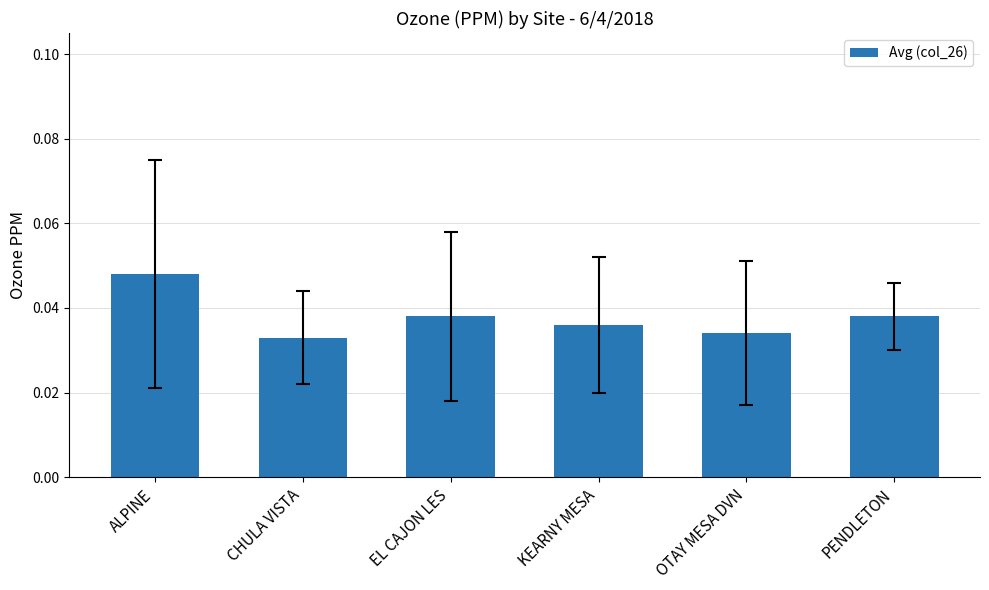

Which label corresponds to the largest value in the chart?

ALPINE